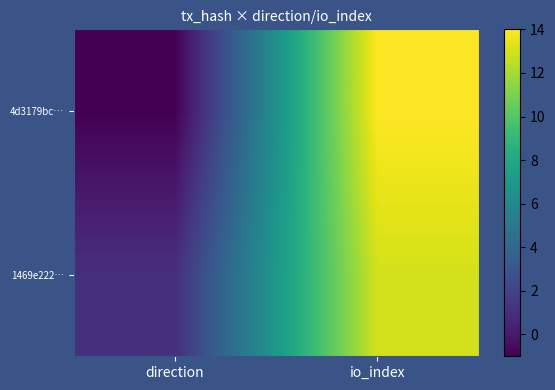

What is the maximum value shown in the chart?

14